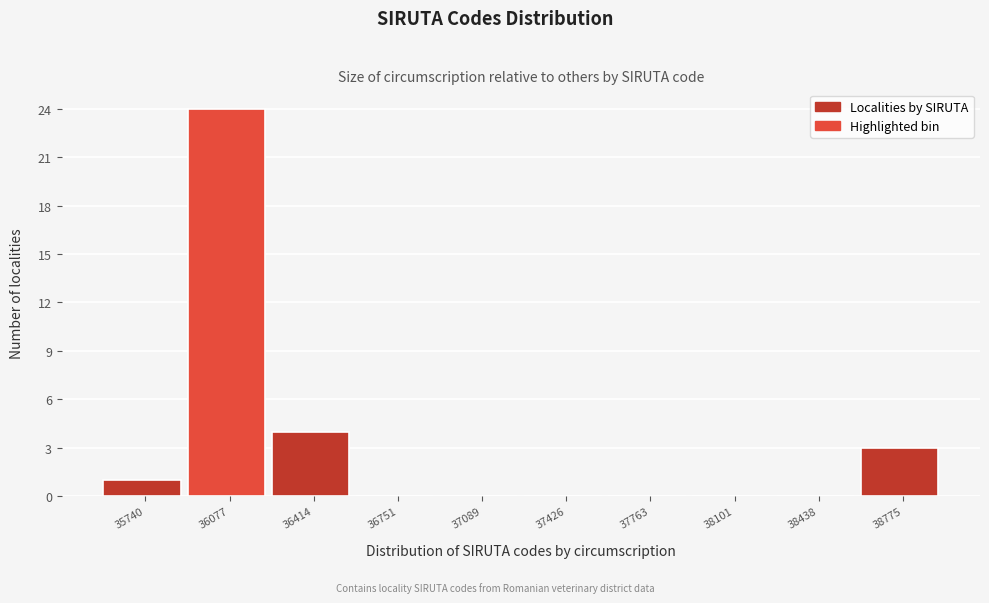

Reading left to right, list all the values displayed in this chart.

35740=1	36077=24	36414=4	36751=0	37089=0	37426=0	37763=0	38101=0	38438=0	38775=3